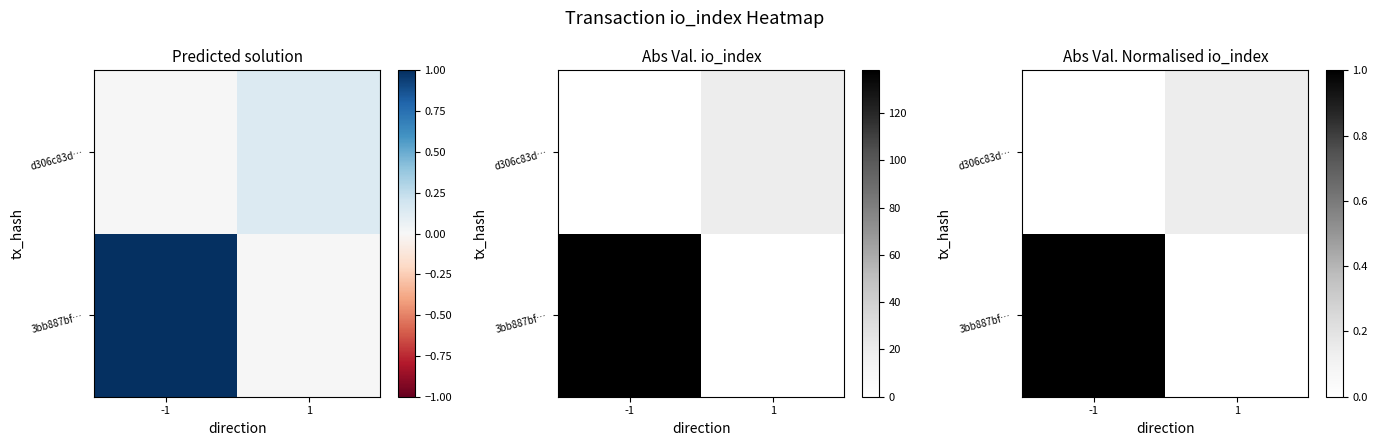

The 3bb887bf… series shows 0.4 at -1. True or false?

False